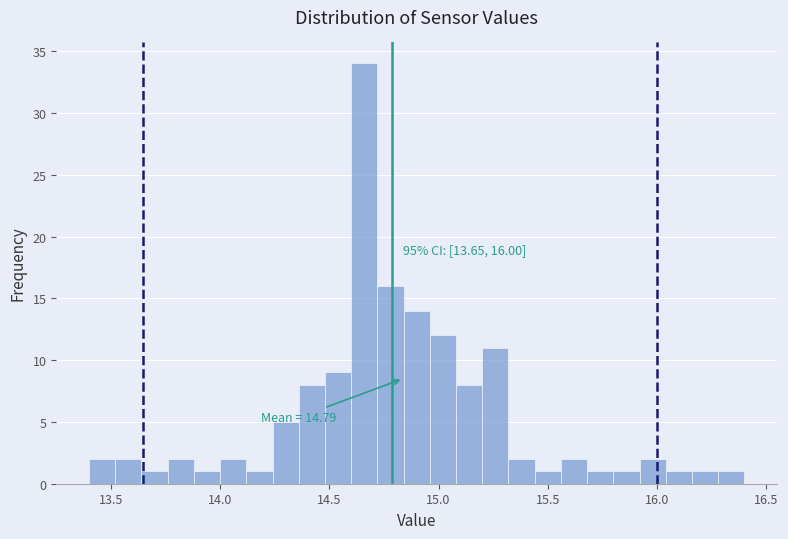

Read against the x-axis, roughly where is the centre of the tallest bar?

14.65